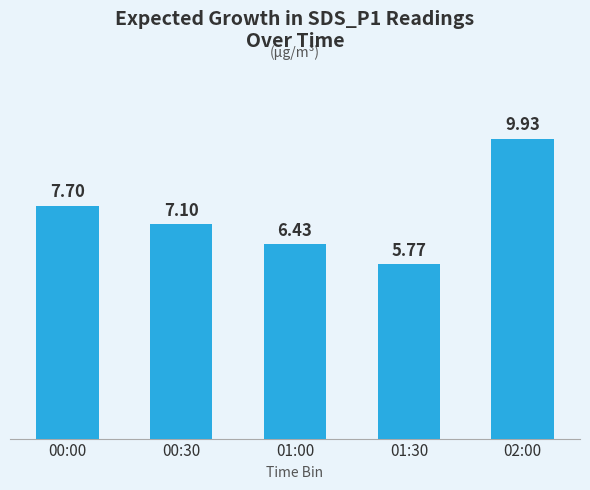

At which category does the chart reach its peak across all series?

02:00